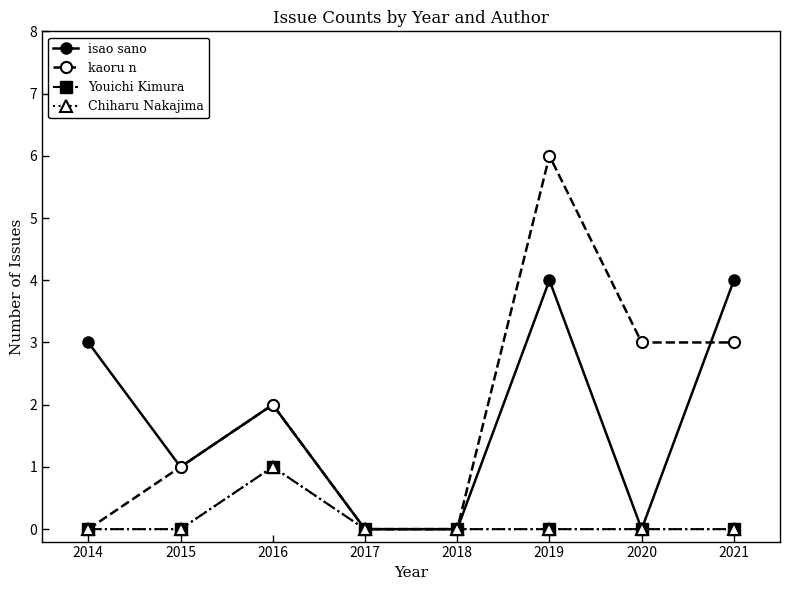

What is the total value across all series at 2014?

3